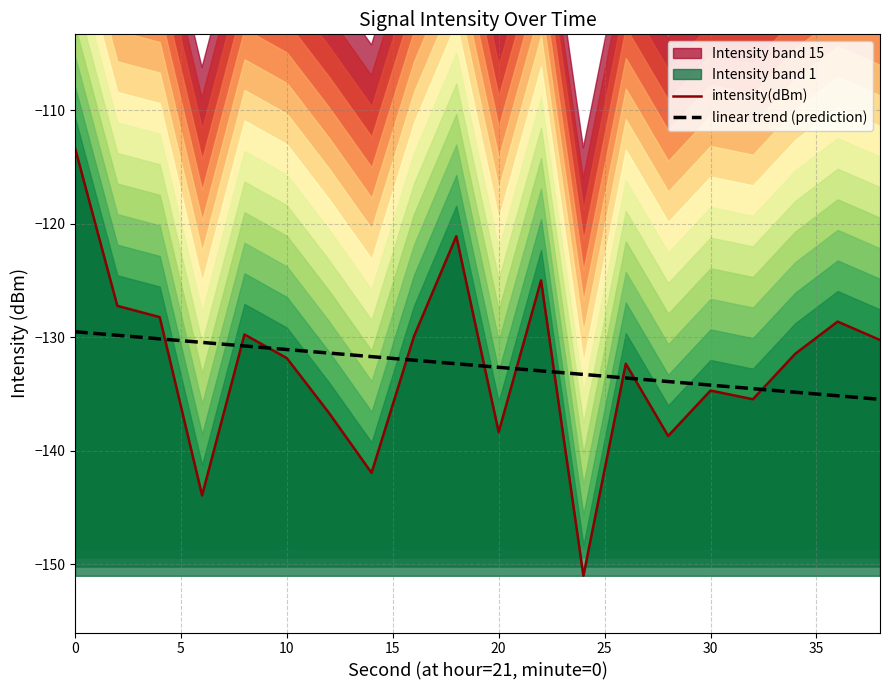

Is it true that linear trend (prediction) equals -132.6 at 20?

True